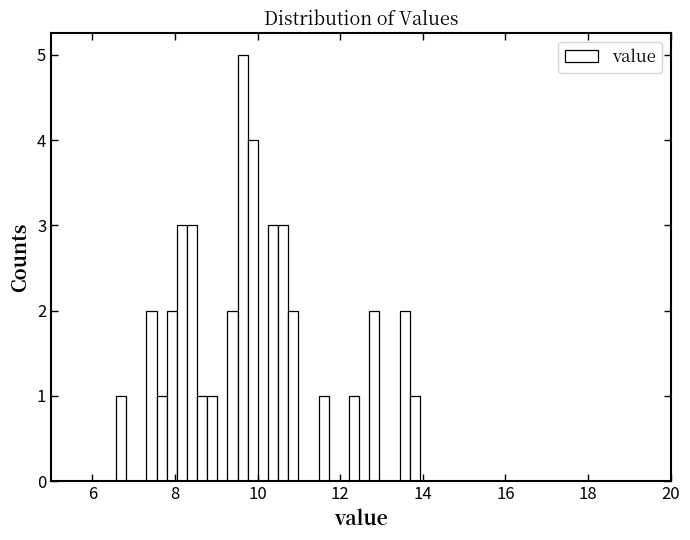

Around what value on the x-axis is the tallest bar? Give the approximate position of its centre, as read against the axis.

9.6